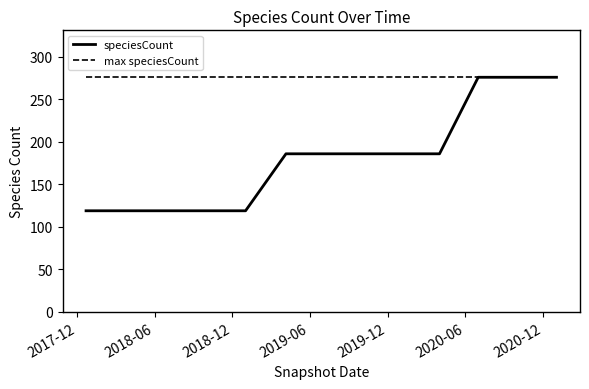

Which series has the widest spread of values?

speciesCount